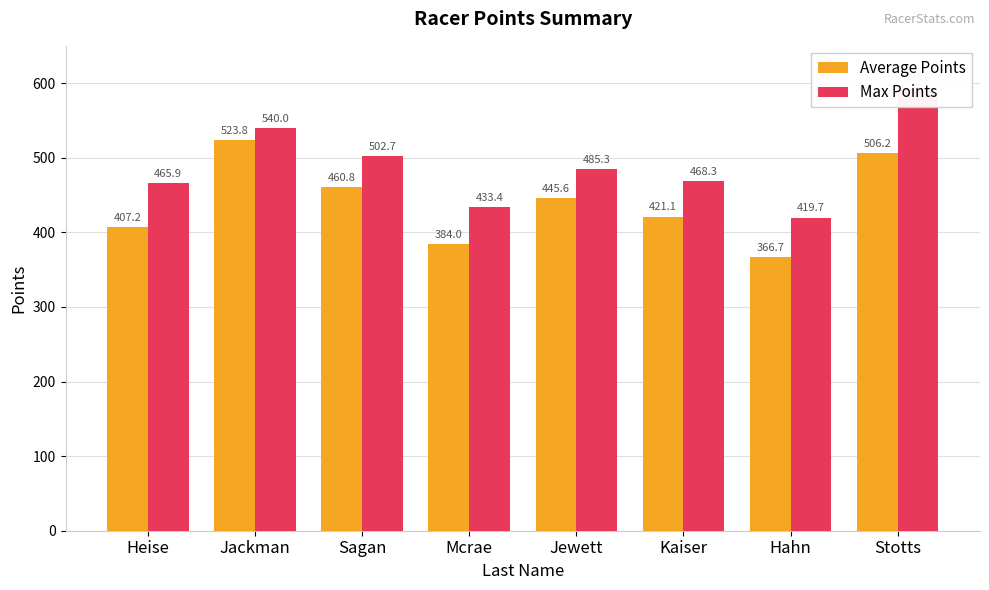

Rank the series by their maximum value, from lowest to highest.

Average Points, Max Points